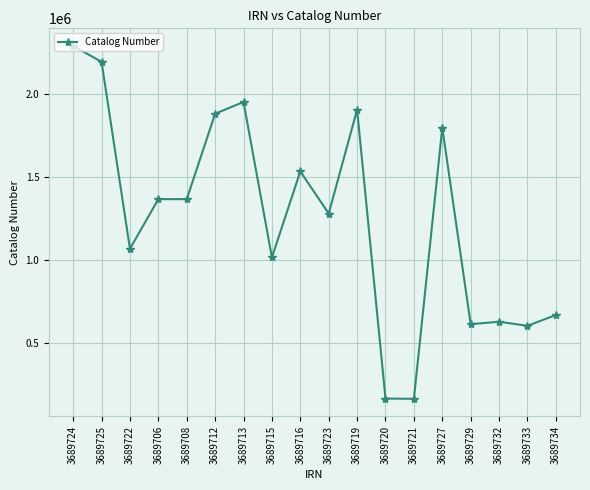

Which has a higher value, 3689716 or 3689733?

3689716